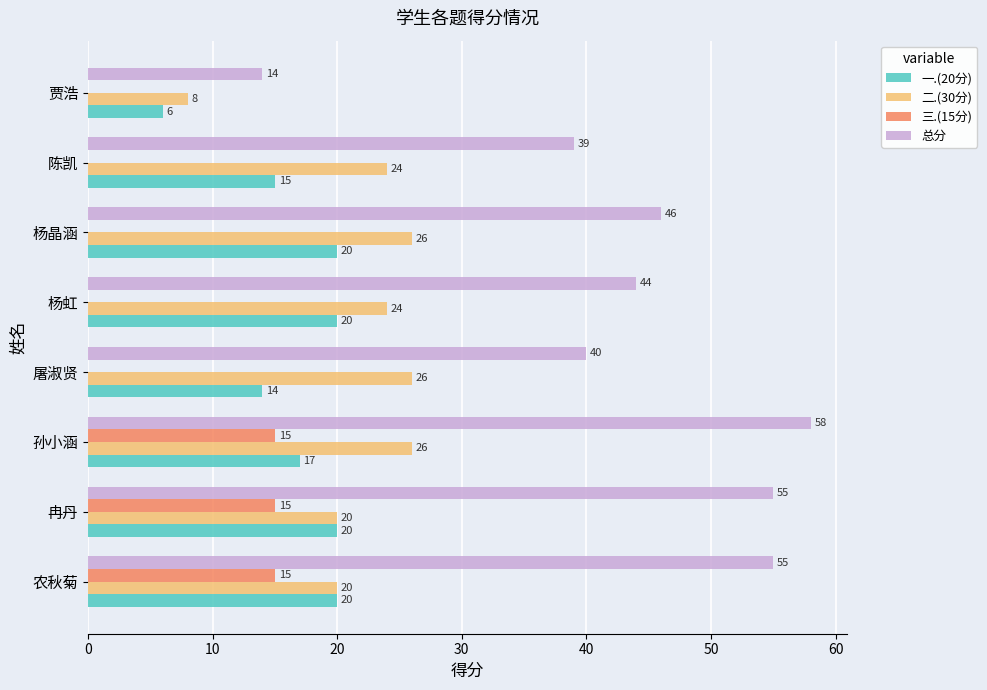

What is the total value across all series at 杨晶涵?

92